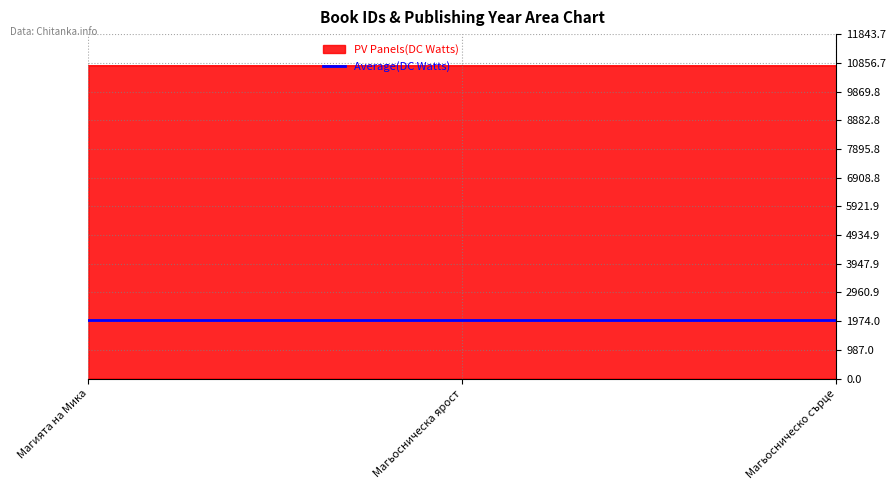

What is the average value of the Average(DC Watts) series?

2019